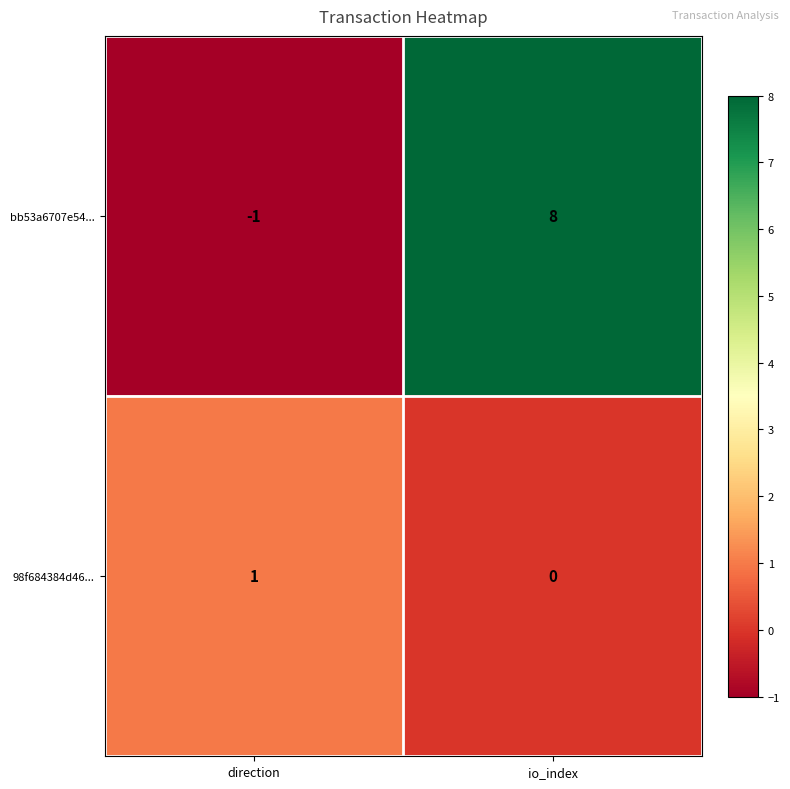

Is it true that bb53a6707e54... equals -2 at direction?

False